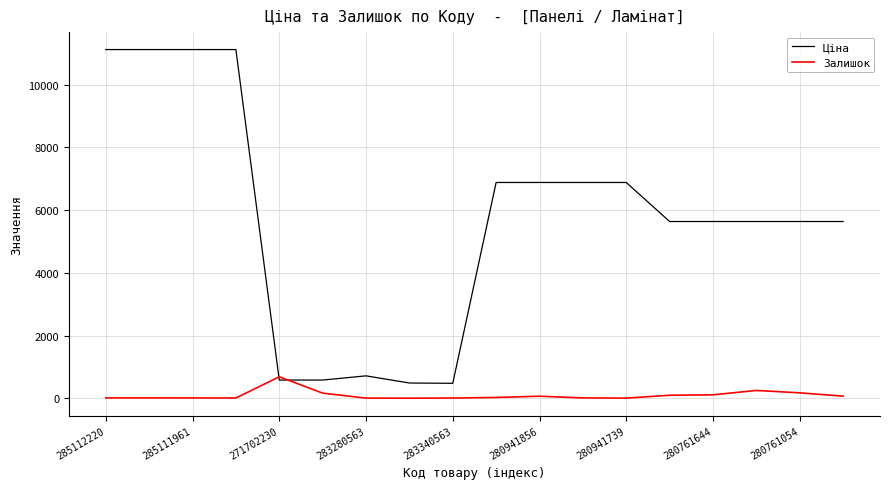

Is this an area chart (filled region under the line)?

No